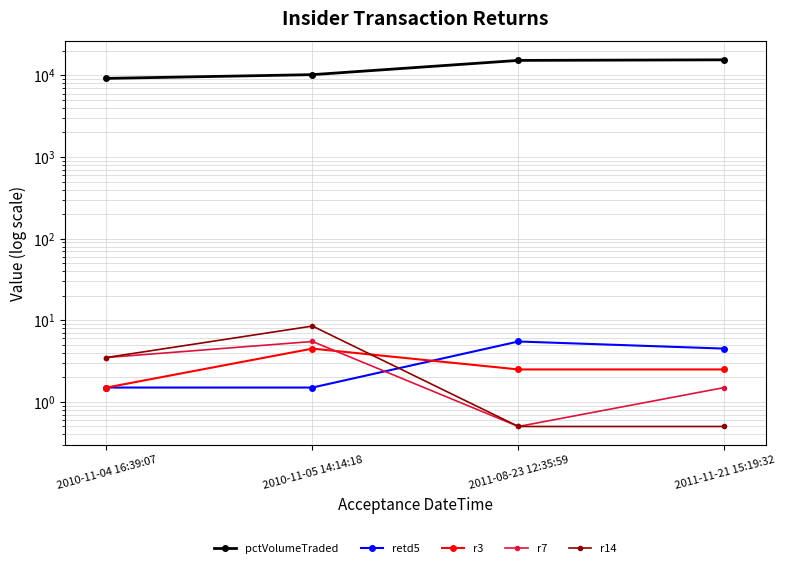

What are all the series names shown in the legend?

pctVolumeTraded, retd5, r3, r7, r14